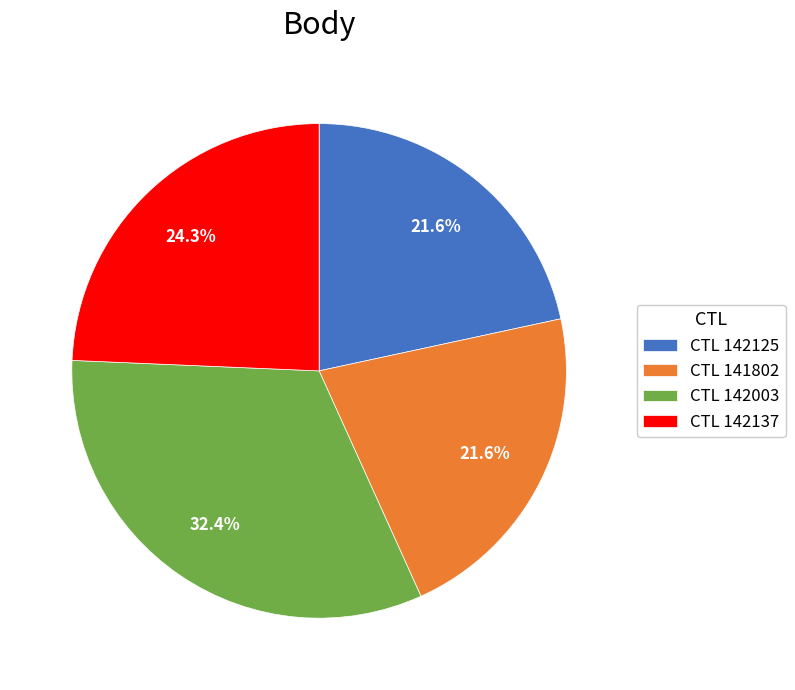

How many slices are in this pie chart?

4